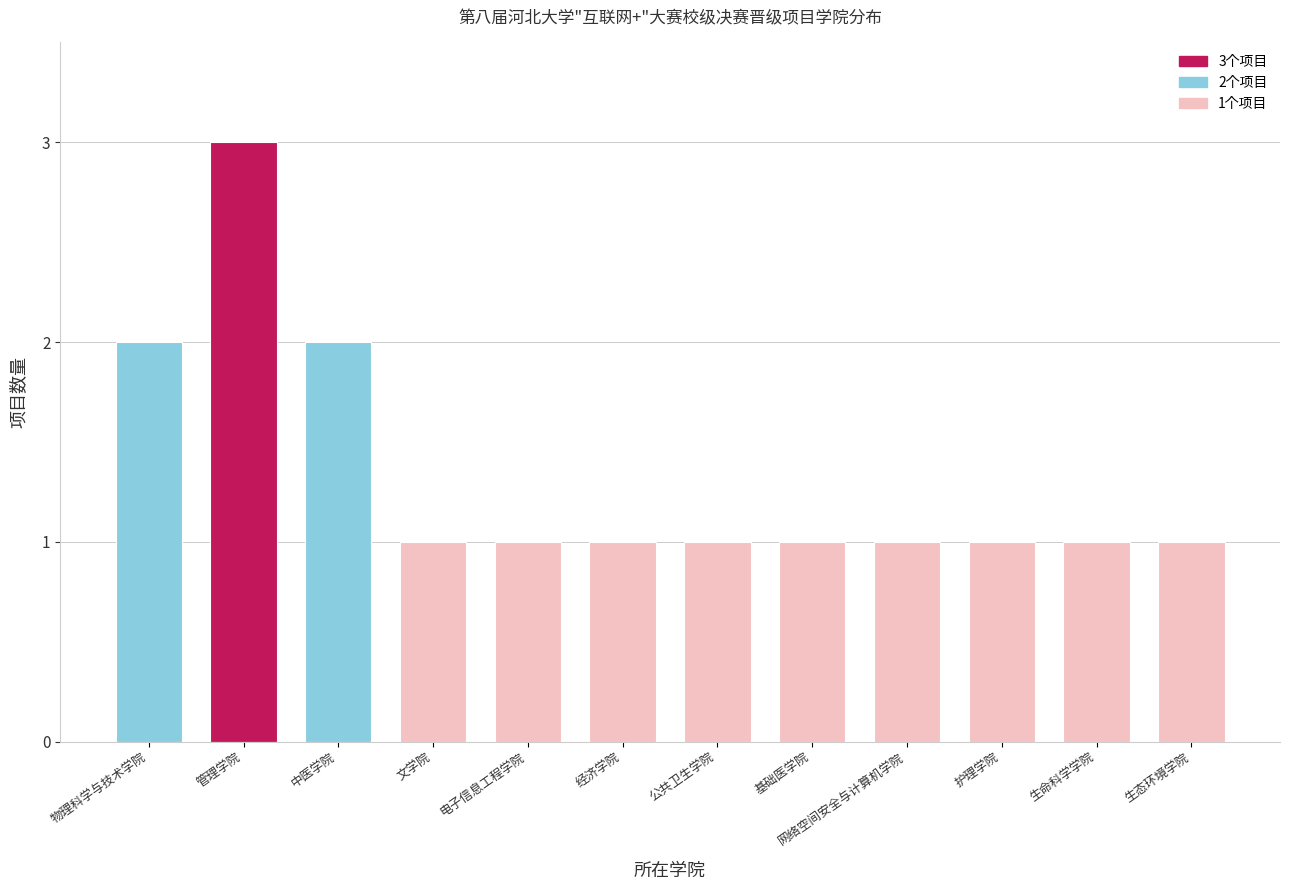

At which category does the chart reach its peak across all series?

管理学院